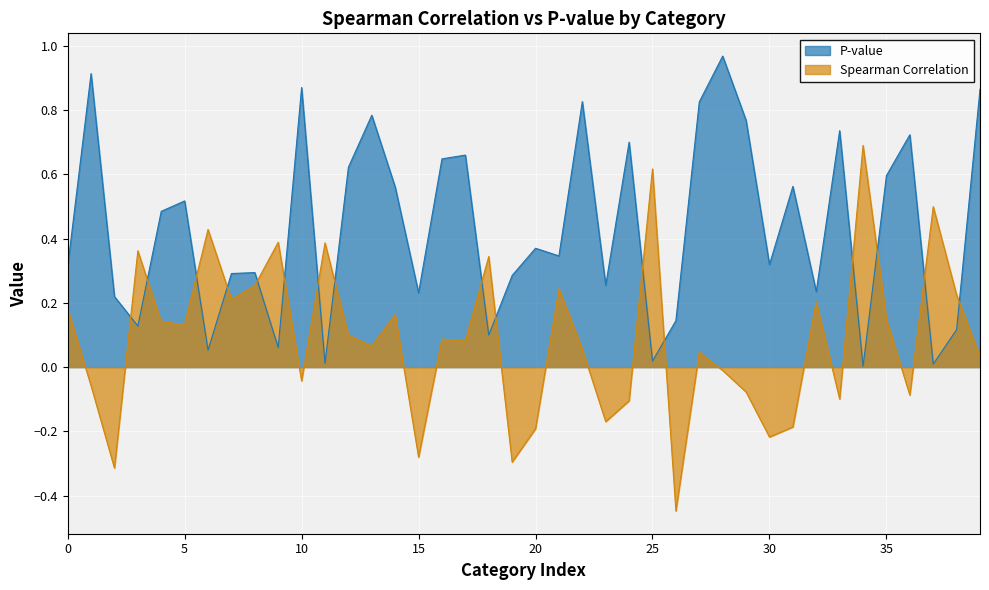

How many interior local peaks does the P-value series have?

13